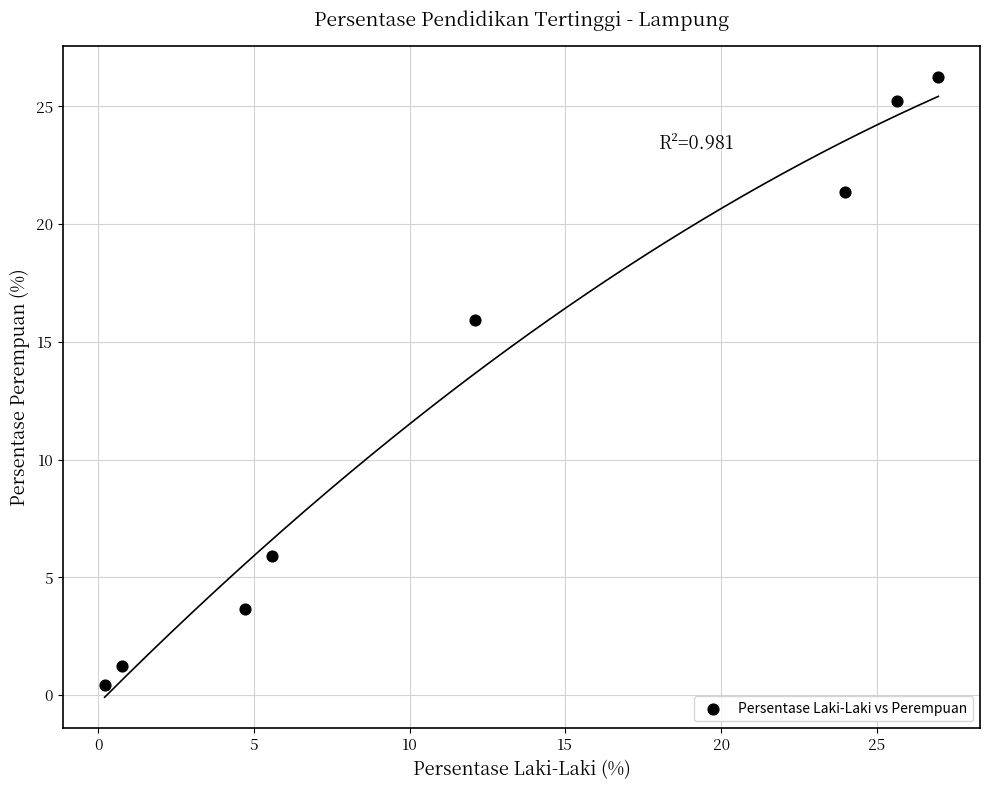

What is the average X value?

12.5